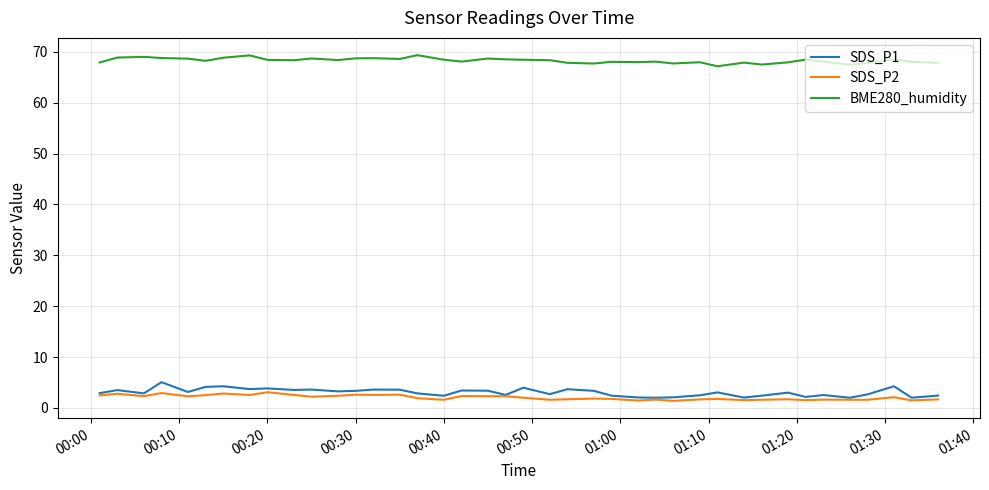

Which series has the largest total across all categories?

BME280_humidity